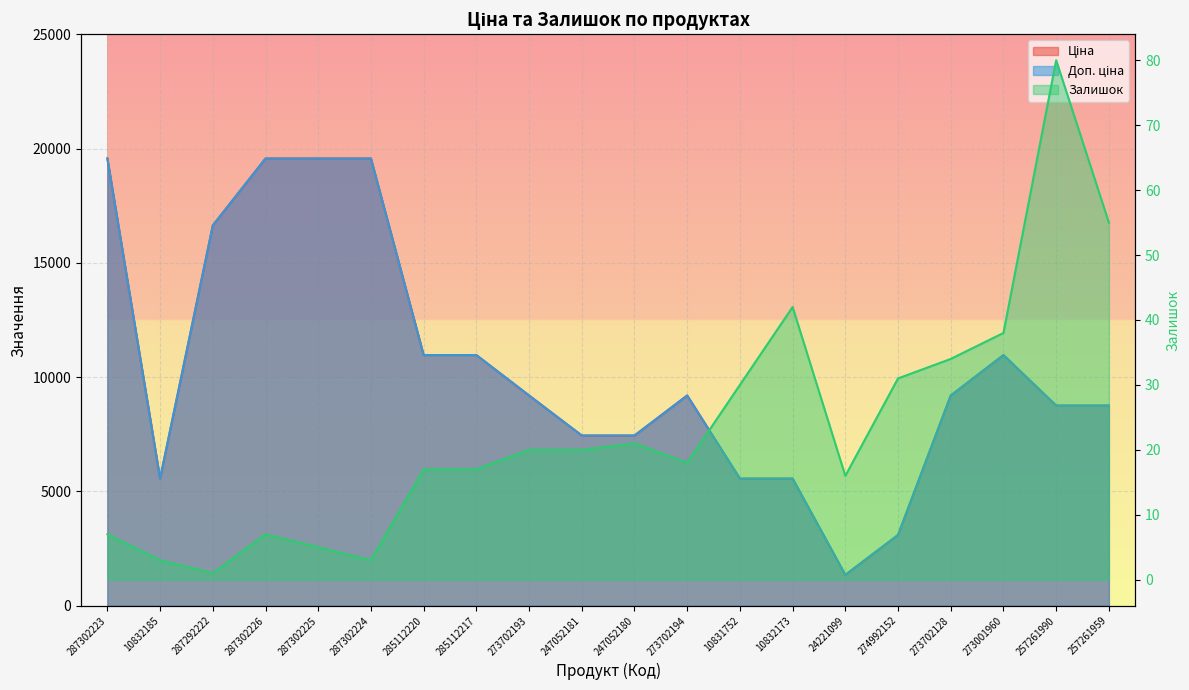

List the labels in order of Ціна value, largest first.

287302223, 287302226, 287302225, 287302224, 287292222, 285112220, 285112217, 273001960, 273702193, 273702194, 273702128, 257261990, 257261959, 247052181, 247052180, 10832185, 10831752, 10832173, 274992152, 24221099